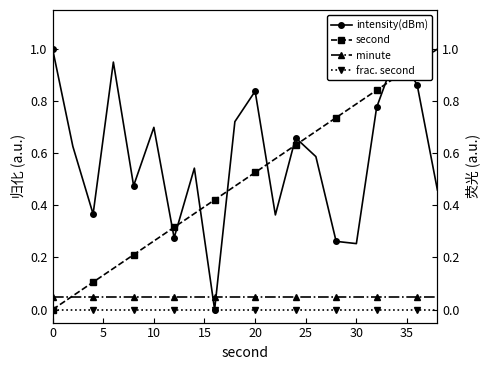

How many intersections are there between second and minute?

1